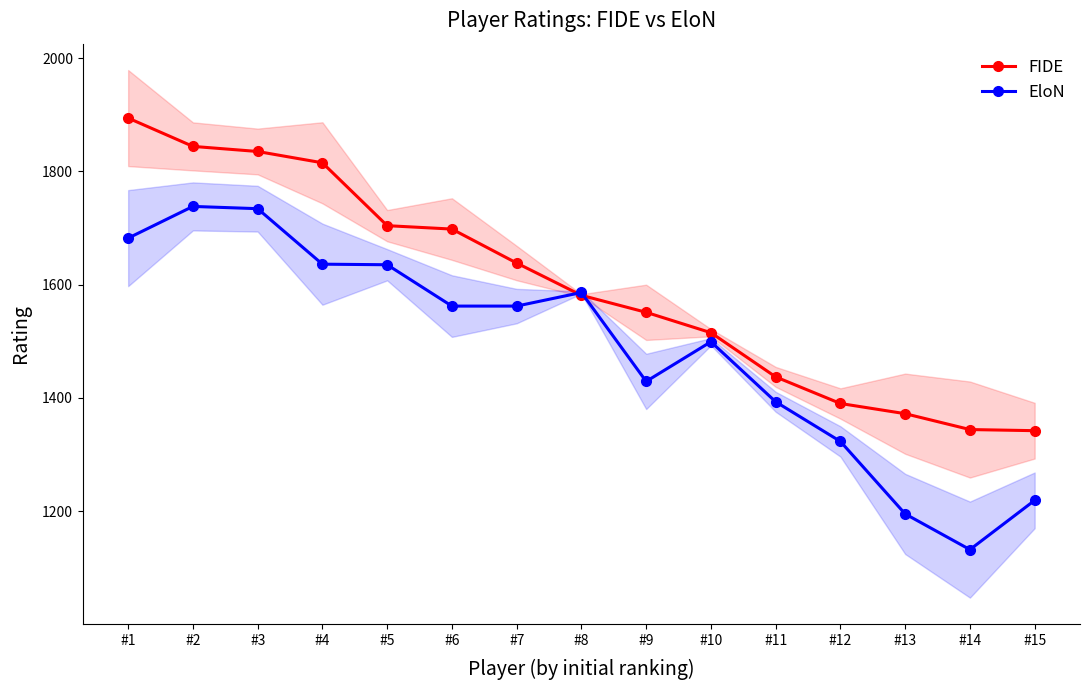

What are all the series names shown in the legend?

FIDE, EloN